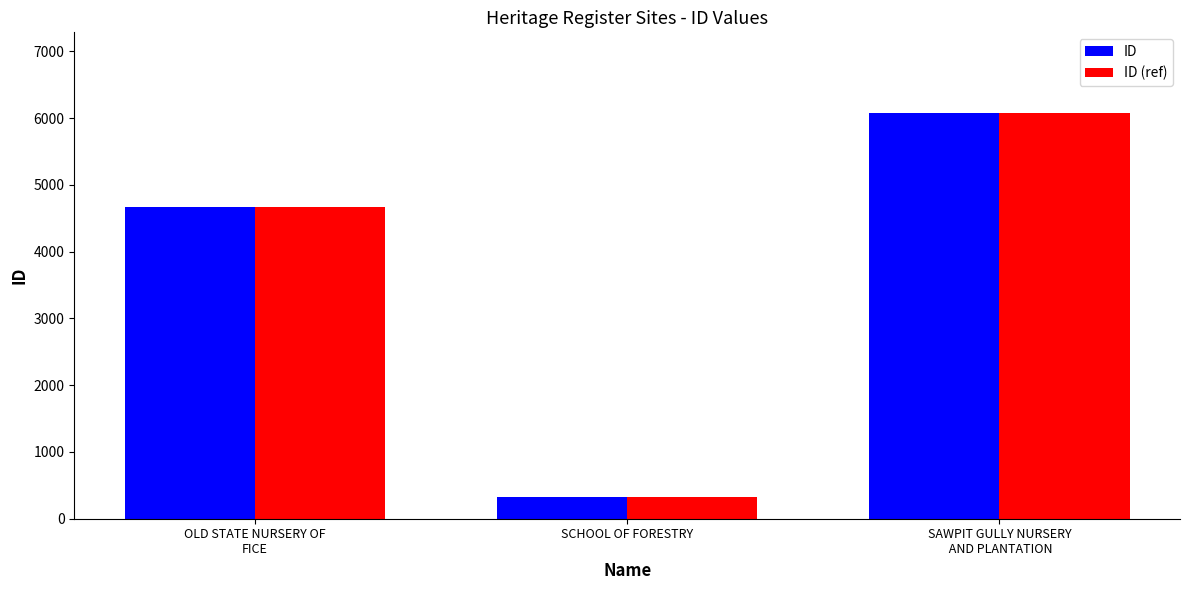

What is the sum of the ID values at SCHOOL OF FORESTRY and SAWPIT GULLY NURSERY
 AND PLANTATION?

6395